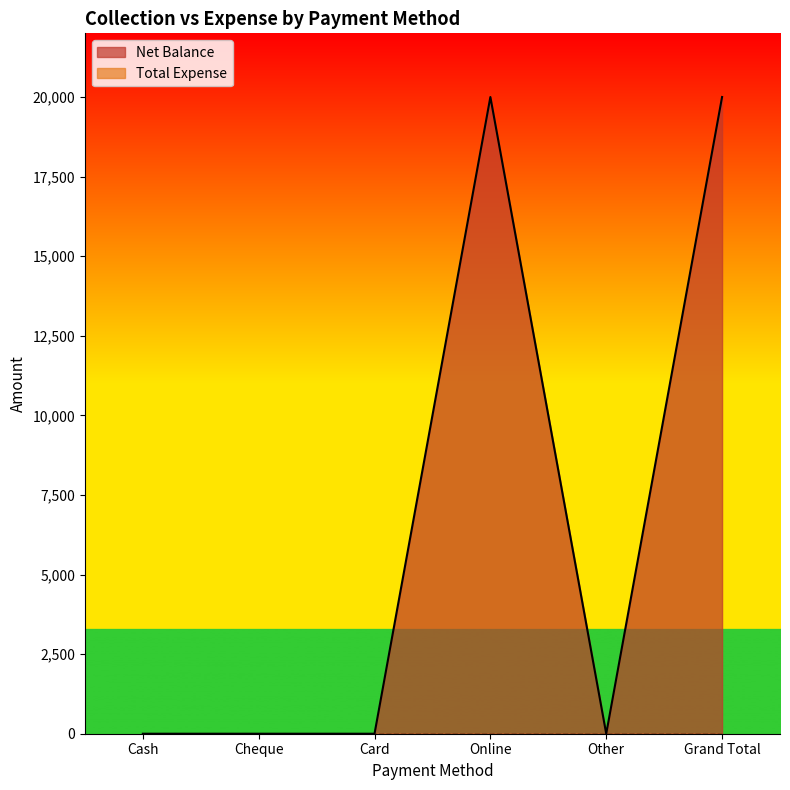

What is the average value?

6667